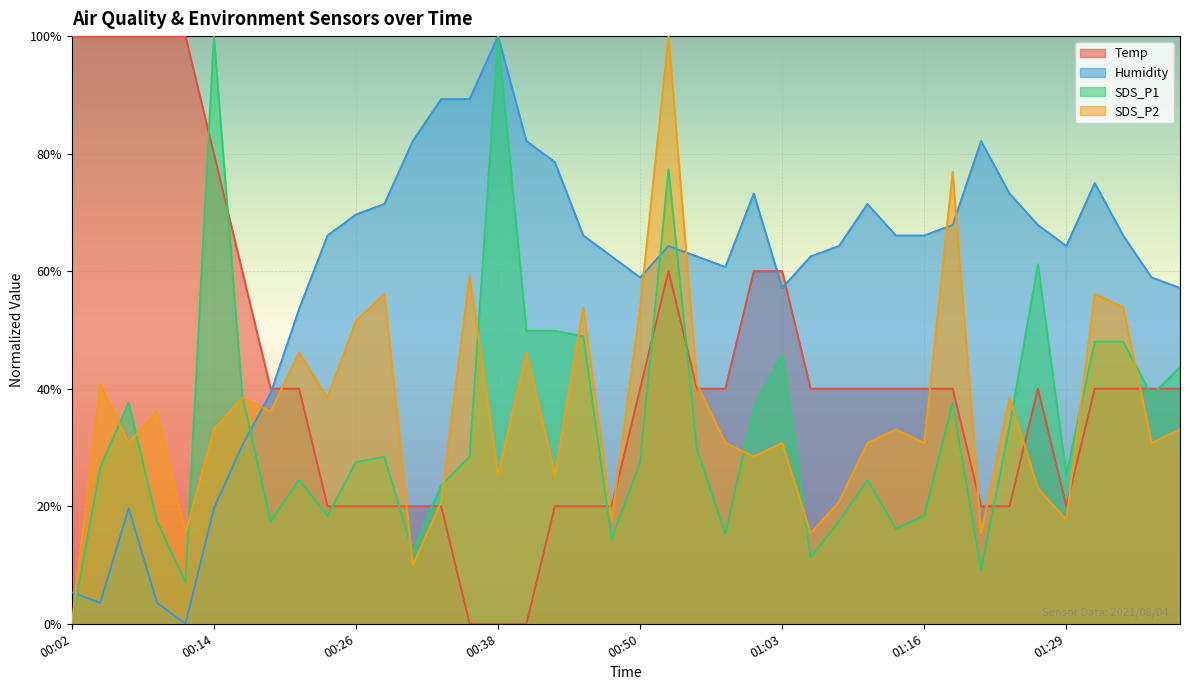

Is it true that SDS_P2 equals 53.8 at 01:34?

True